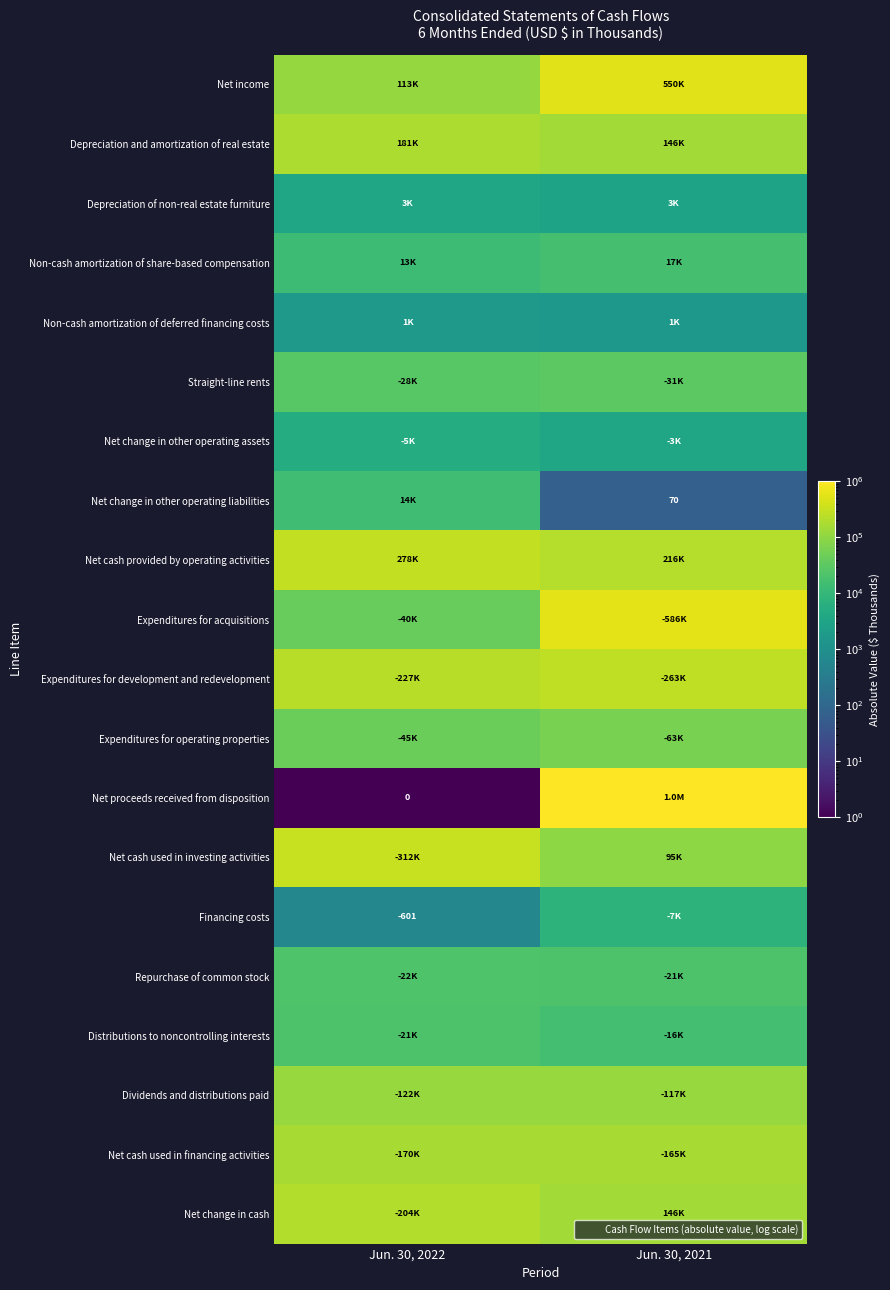

What is the difference between the highest and lowest values at Jun. 30, 2021?

1013289.0